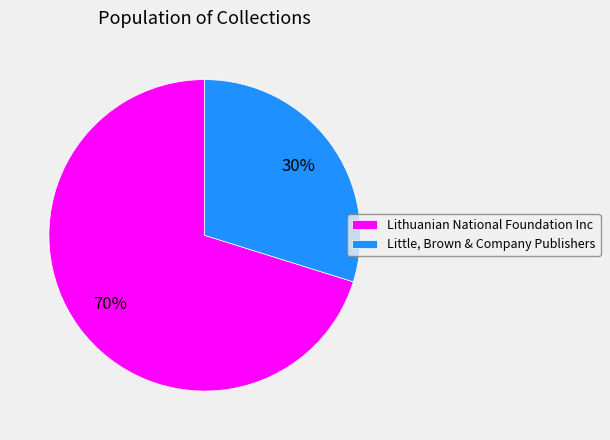

Which has a higher value, Lithuanian National Foundation Inc or Little, Brown & Company Publishers?

Lithuanian National Foundation Inc